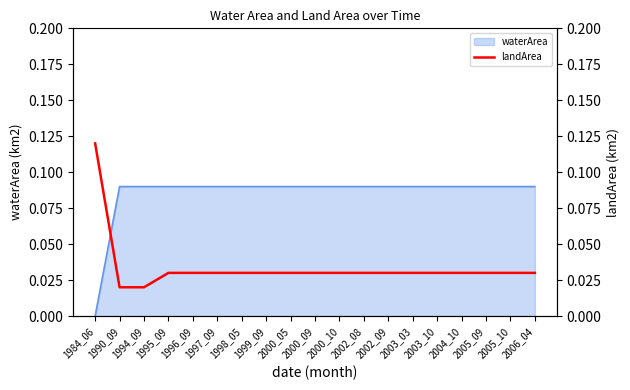

The waterArea series shows 0.0 at 2006_04. True or false?

False